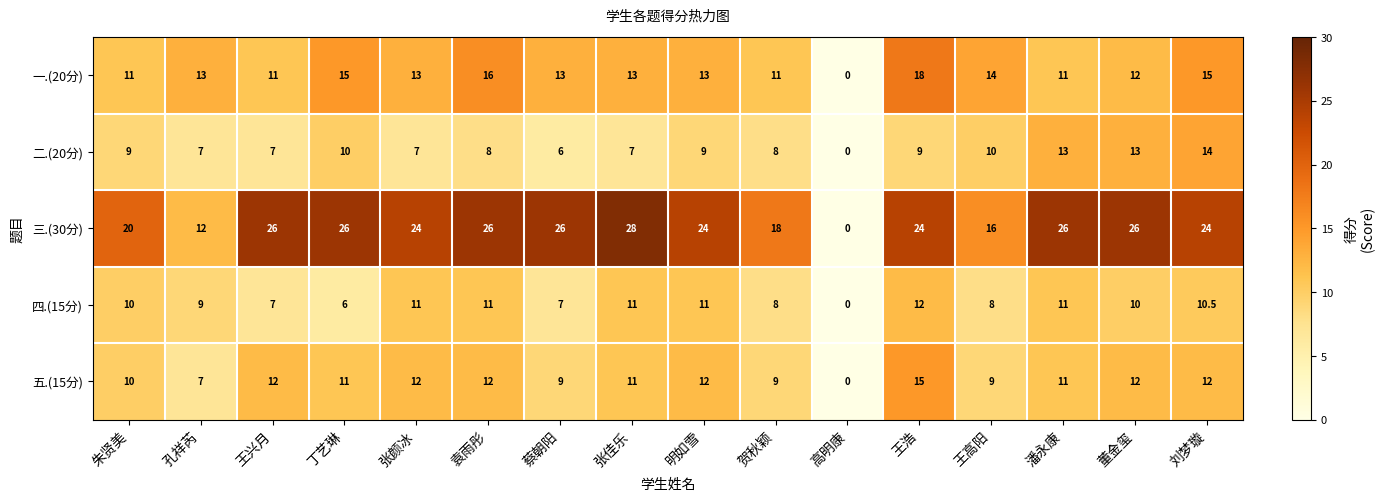

True or false: 二.(20分) has a value of 13.0 at 潘永康.

True